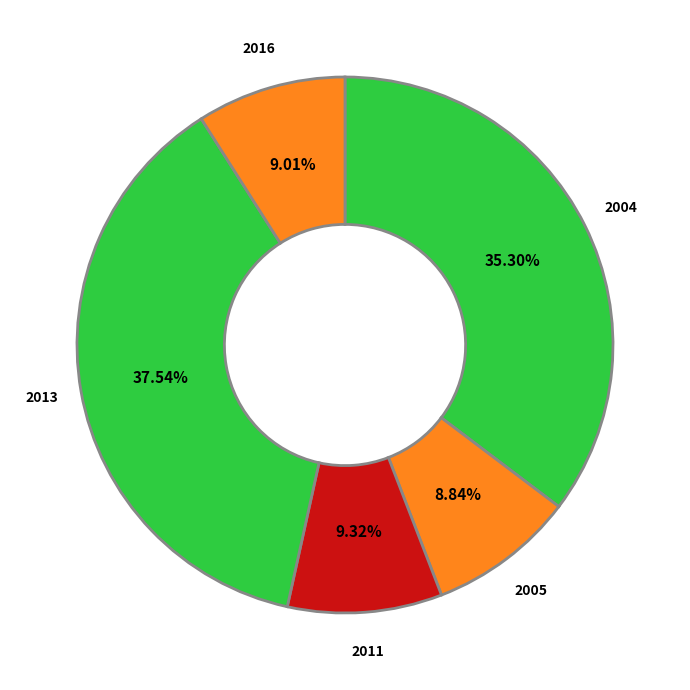

What is the ratio of the value at 2013 to the value at 2011?

4.0